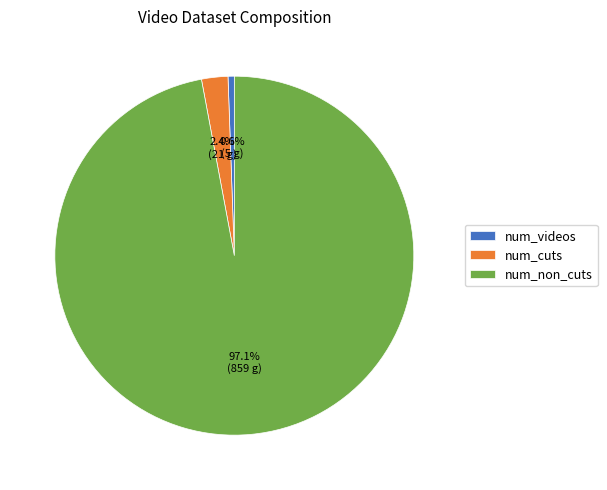

Between num_videos and num_non_cuts, which is larger?

num_non_cuts